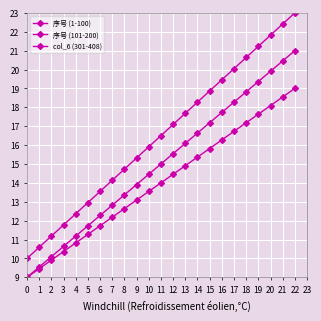

Reading right to left, what are all the values shown in this chart?

序号 (1-100): 22=21.0	21=20.5	20=19.9	19=19.4	18=18.8	17=18.3	16=17.7	15=17.2	14=16.6	13=16.1	12=15.5	11=15.0	10=14.5	9=13.9	8=13.4	7=12.8	6=12.3	5=11.7	4=11.2	3=10.6	2=10.1	1=9.5	0=9.0
序号 (101-200): 22=19.0	21=18.5	20=18.1	19=17.6	18=17.2	17=16.7	16=16.3	15=15.8	14=15.4	13=14.9	12=14.5	11=14.0	10=13.5	9=13.1	8=12.6	7=12.2	6=11.7	5=11.3	4=10.8	3=10.4	2=9.9	1=9.5	0=9.0
col_6 (301-408): 22=23.0	21=22.4	20=21.8	19=21.2	18=20.6	17=20.0	16=19.5	15=18.9	14=18.3	13=17.7	12=17.1	11=16.5	10=15.9	9=15.3	8=14.7	7=14.1	6=13.5	5=13.0	4=12.4	3=11.8	2=11.2	1=10.6	0=10.0